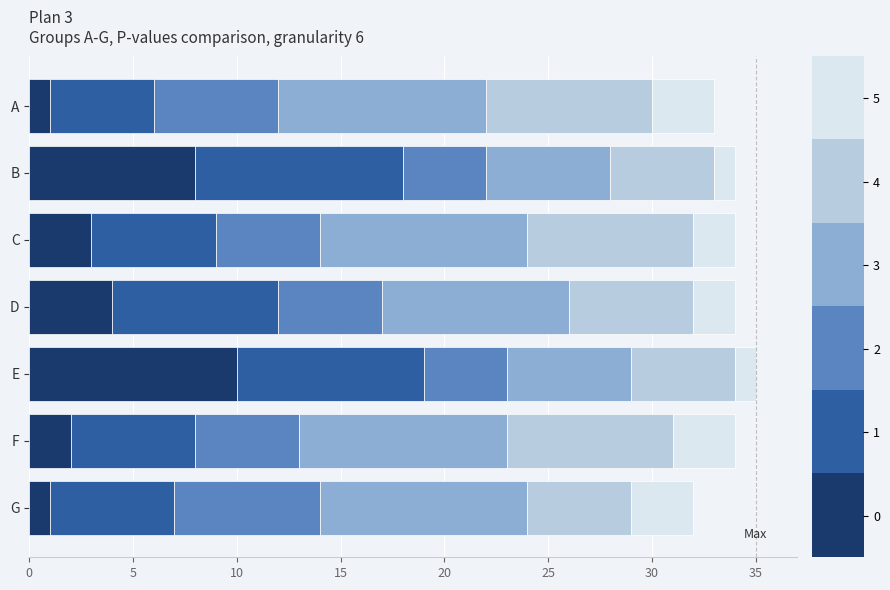

What is the total value across all series at A?

33